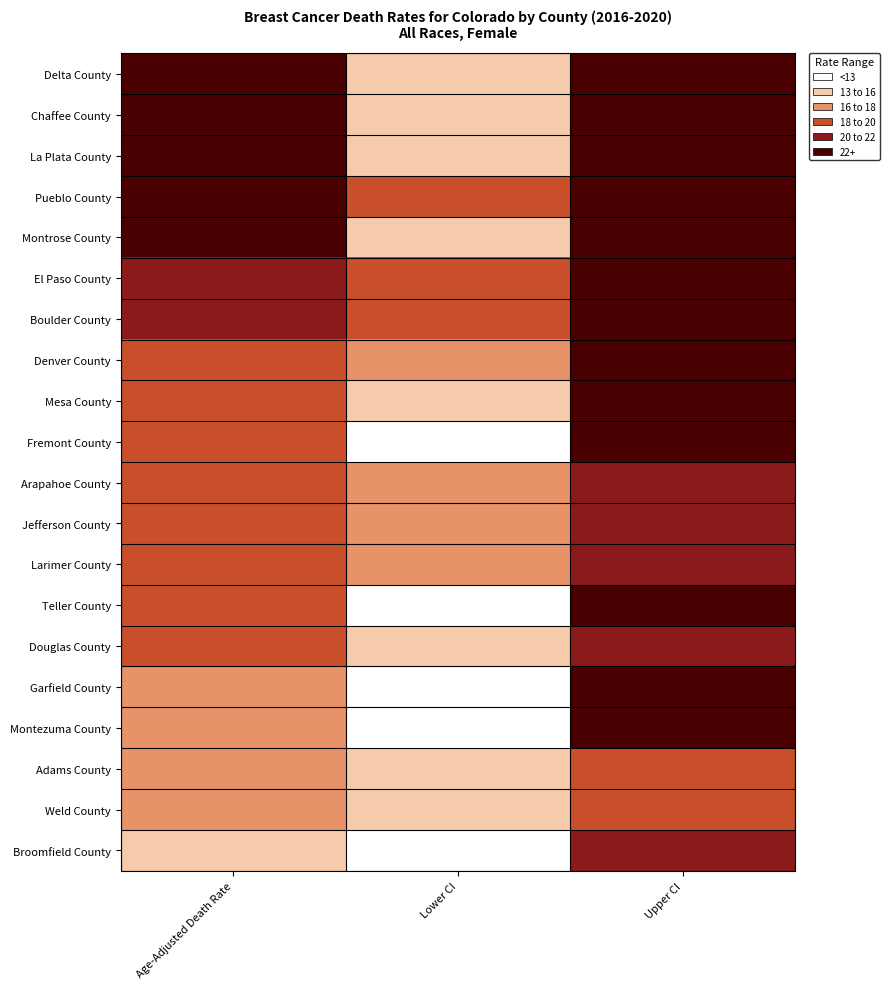

Reading left to right, extract all data points from this chart.

Delta County: Age-Adjusted Death Rate=23.8	Lower CI=15.0	Upper CI=36.3
Chaffee County: Age-Adjusted Death Rate=23.7	Lower CI=13.5	Upper CI=40.6
La Plata County: Age-Adjusted Death Rate=22.4	Lower CI=15.6	Upper CI=31.2
Pueblo County: Age-Adjusted Death Rate=22.3	Lower CI=18.4	Upper CI=26.7
Montrose County: Age-Adjusted Death Rate=22.2	Lower CI=15.1	Upper CI=31.8
El Paso County: Age-Adjusted Death Rate=21.4	Lower CI=19.3	Upper CI=23.6
Boulder County: Age-Adjusted Death Rate=21.4	Lower CI=18.5	Upper CI=24.6
Denver County: Age-Adjusted Death Rate=19.9	Lower CI=17.9	Upper CI=22.1
Mesa County: Age-Adjusted Death Rate=19.1	Lower CI=15.5	Upper CI=23.4
Fremont County: Age-Adjusted Death Rate=19.0	Lower CI=12.5	Upper CI=28.2
Arapahoe County: Age-Adjusted Death Rate=18.9	Lower CI=17.0	Upper CI=21.0
Jefferson County: Age-Adjusted Death Rate=18.7	Lower CI=16.8	Upper CI=20.9
Larimer County: Age-Adjusted Death Rate=18.7	Lower CI=16.1	Upper CI=21.6
Teller County: Age-Adjusted Death Rate=18.0	Lower CI=10.2	Upper CI=30.9
Douglas County: Age-Adjusted Death Rate=18.0	Lower CI=15.2	Upper CI=21.2
Garfield County: Age-Adjusted Death Rate=17.3	Lower CI=11.3	Upper CI=25.3
Montezuma County: Age-Adjusted Death Rate=16.8	Lower CI=9.4	Upper CI=28.5
Adams County: Age-Adjusted Death Rate=16.7	Lower CI=14.5	Upper CI=19.2
Weld County: Age-Adjusted Death Rate=16.5	Lower CI=13.7	Upper CI=19.6
Broomfield County: Age-Adjusted Death Rate=13.8	Lower CI=9.1	Upper CI=20.2